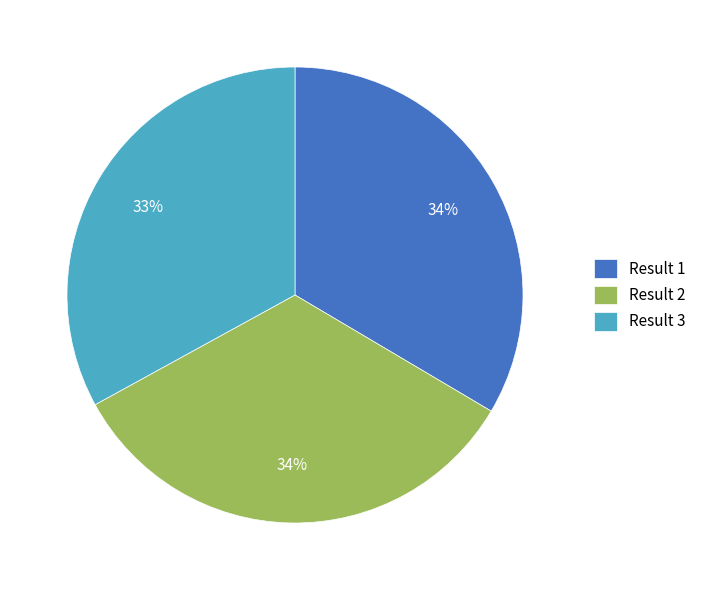

How many slices are in this pie chart?

3